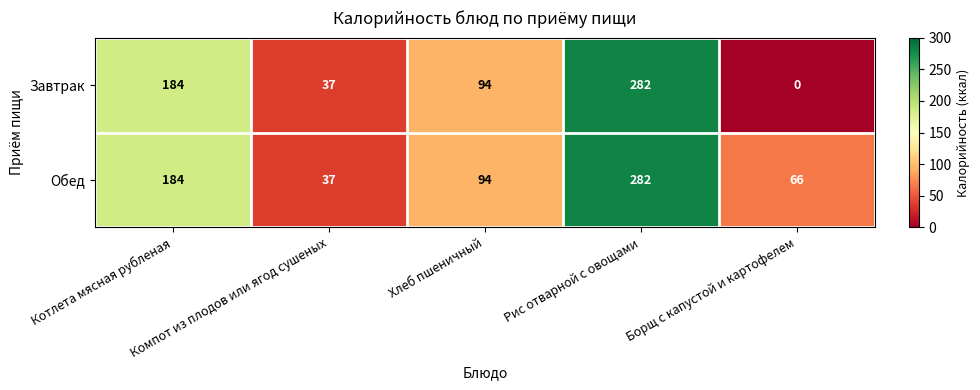

What is the average value of the Завтрак series?

119